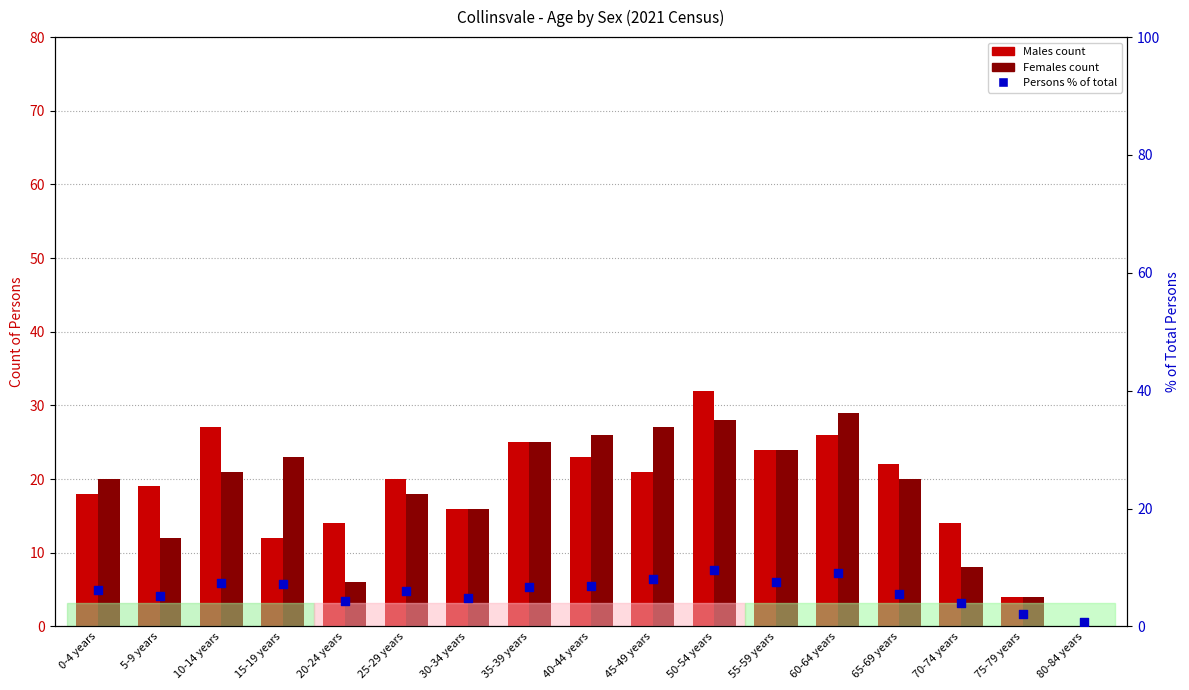

Which series has the largest total across all categories?

Males